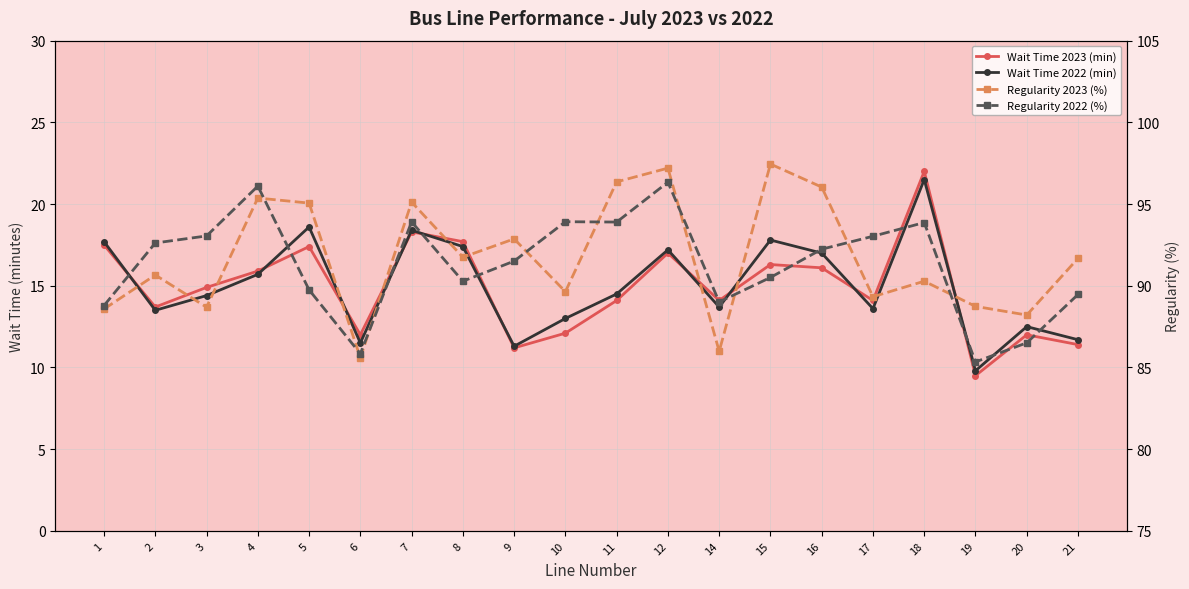

What is the value of the Regularity 2022 (%) point at the 7th from the left?

93.9